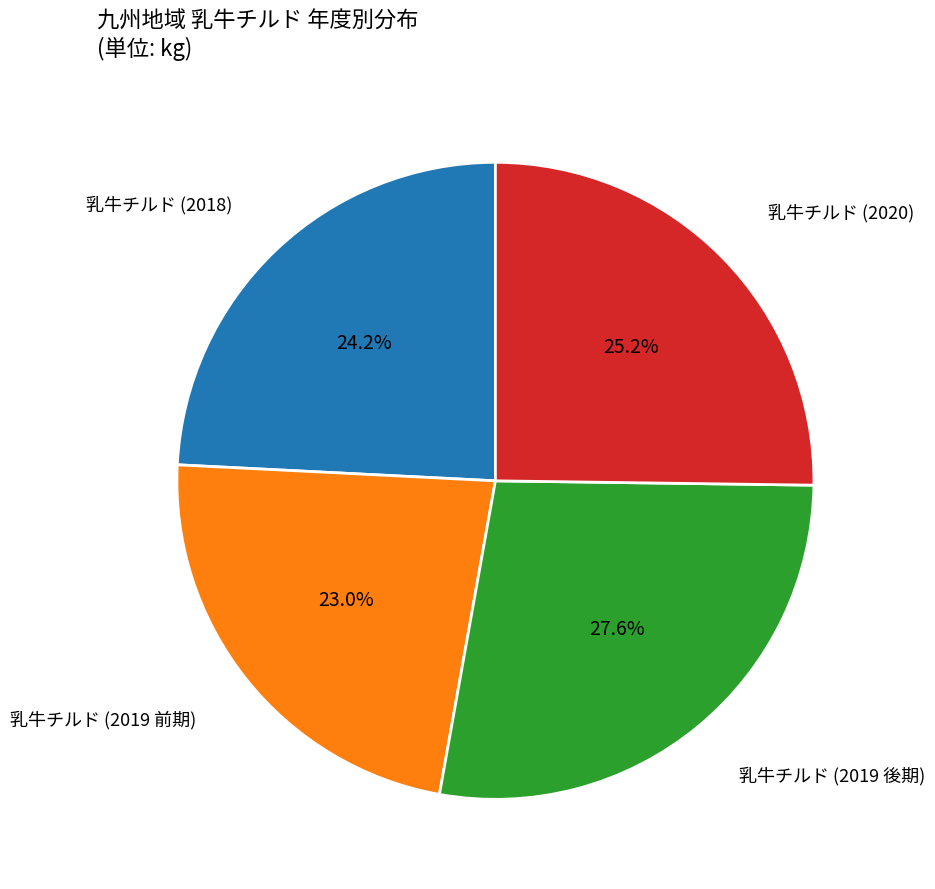

Rank the categories by value from lowest to highest.

乳牛チルド (2019 前期), 乳牛チルド (2018), 乳牛チルド (2020), 乳牛チルド (2019 後期)